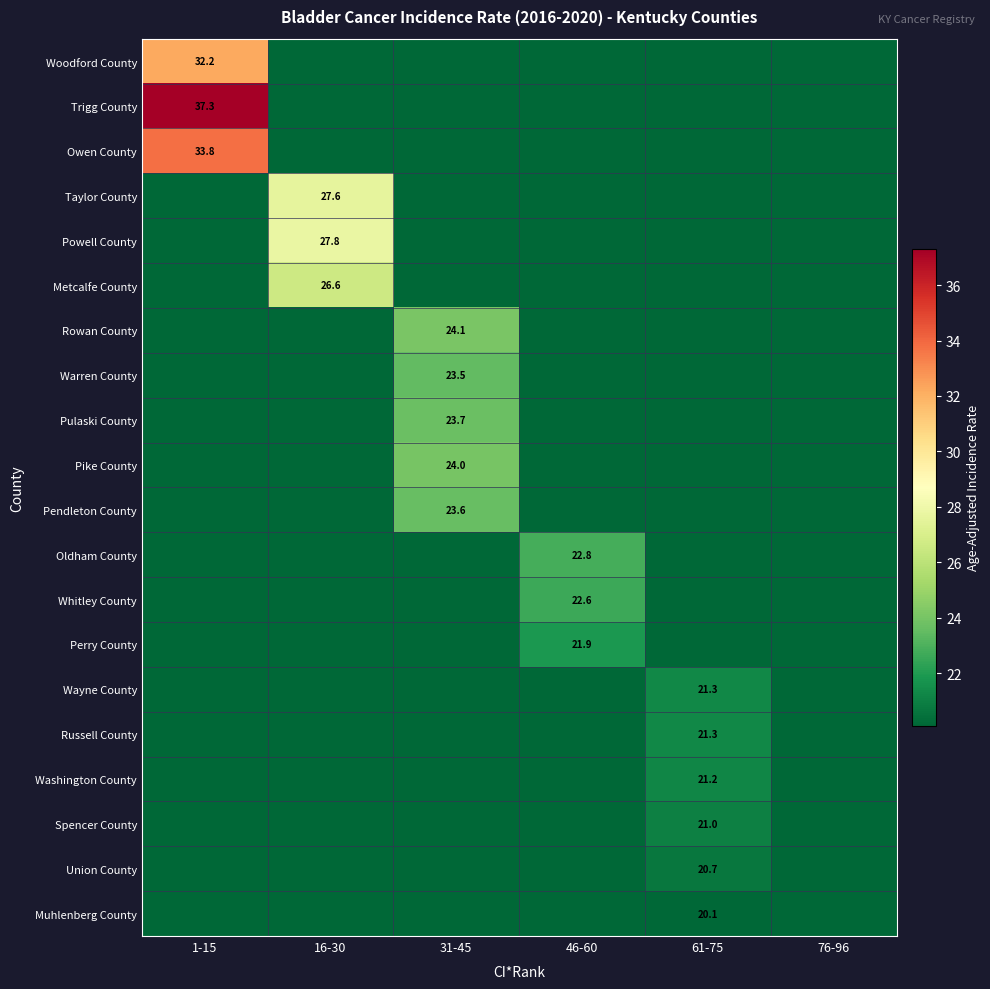

The Pulaski County series shows 6.2 at 31-45. True or false?

False